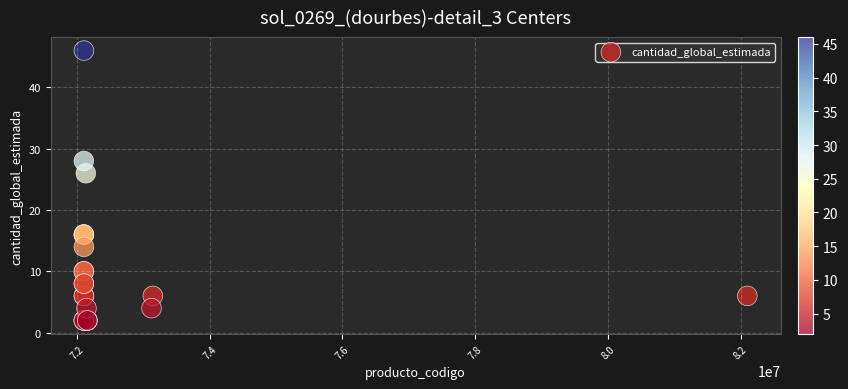

What Y value in the scatter plot is closest to 24?

26